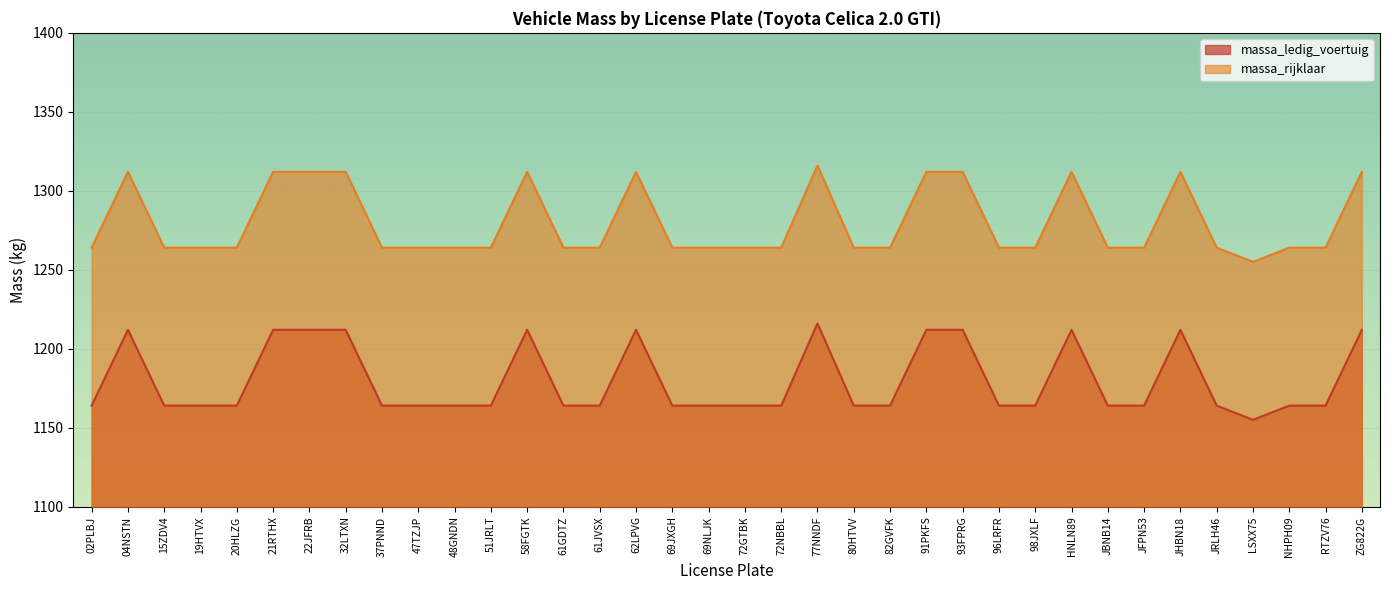

At how many categories does at least one series exceed 1162?

36